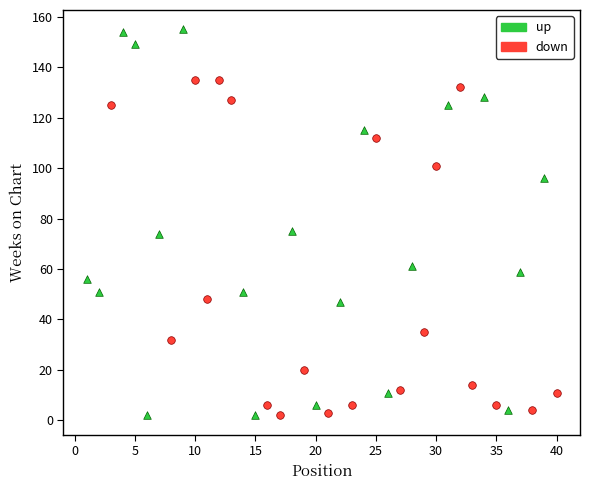

Which series reaches the maximum Y coordinate?

up